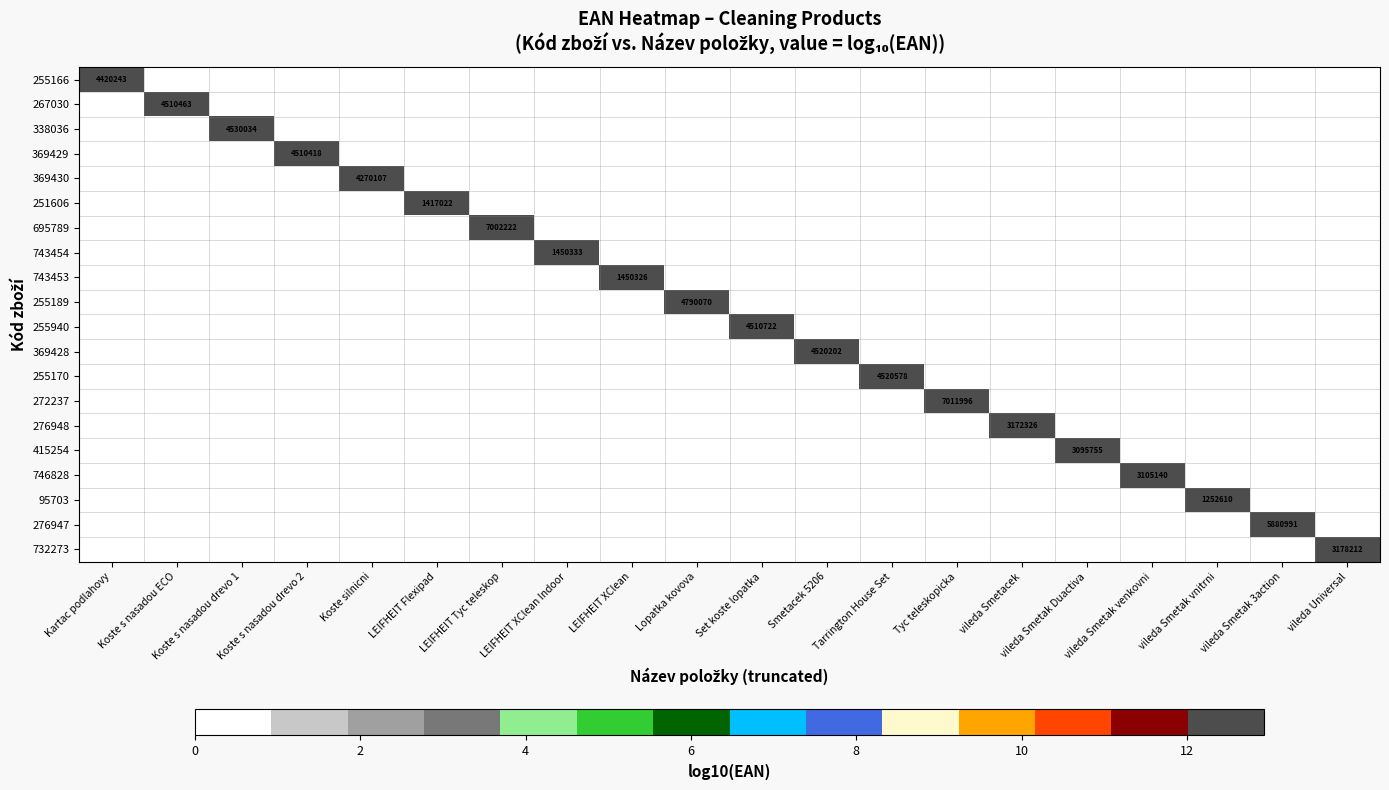

The 732273 series shows 3178212 at vileda Universal. True or false?

True